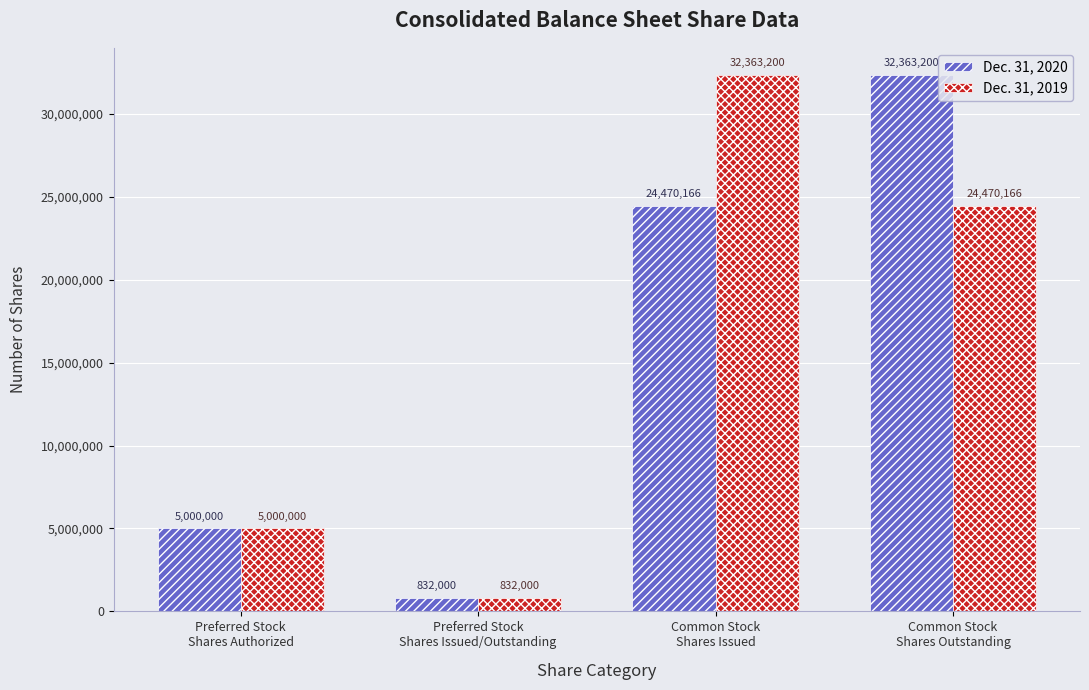

Reading left to right, what are all the values shown in this chart?

Dec. 31, 2020: Preferred Stock
Shares Authorized=5000000	Preferred Stock
Shares Issued/Outstanding=832000	Common Stock
Shares Issued=24470166	Common Stock
Shares Outstanding=32363200
Dec. 31, 2019: Preferred Stock
Shares Authorized=5000000	Preferred Stock
Shares Issued/Outstanding=832000	Common Stock
Shares Issued=32363200	Common Stock
Shares Outstanding=24470166